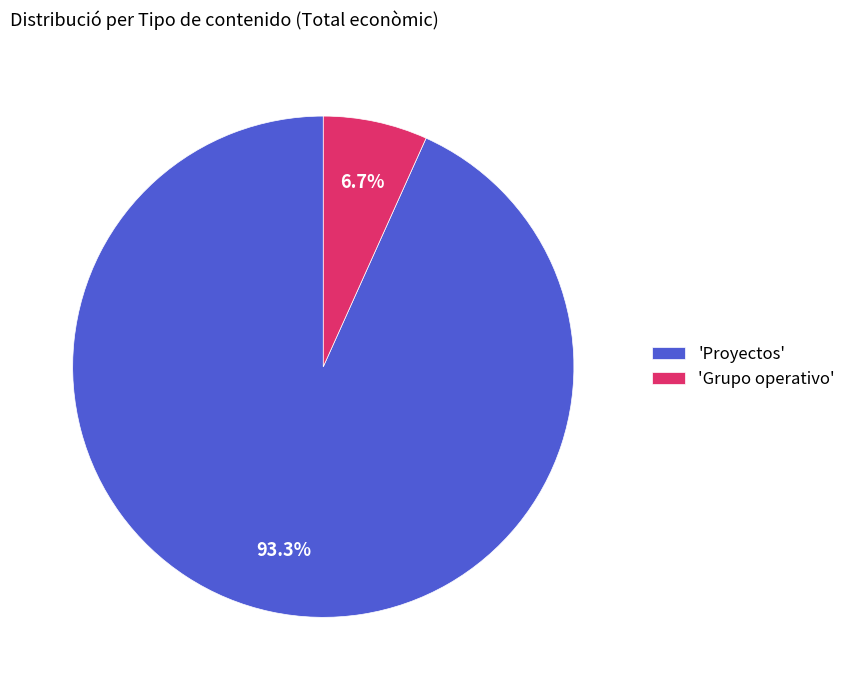

Count the number of slices in the pie.

2